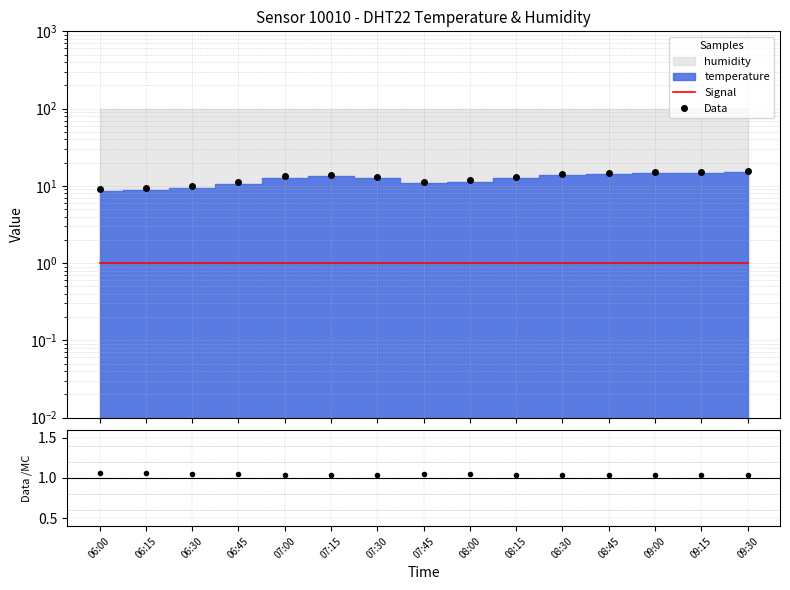

At which label does Data first exceed 13?

07:00